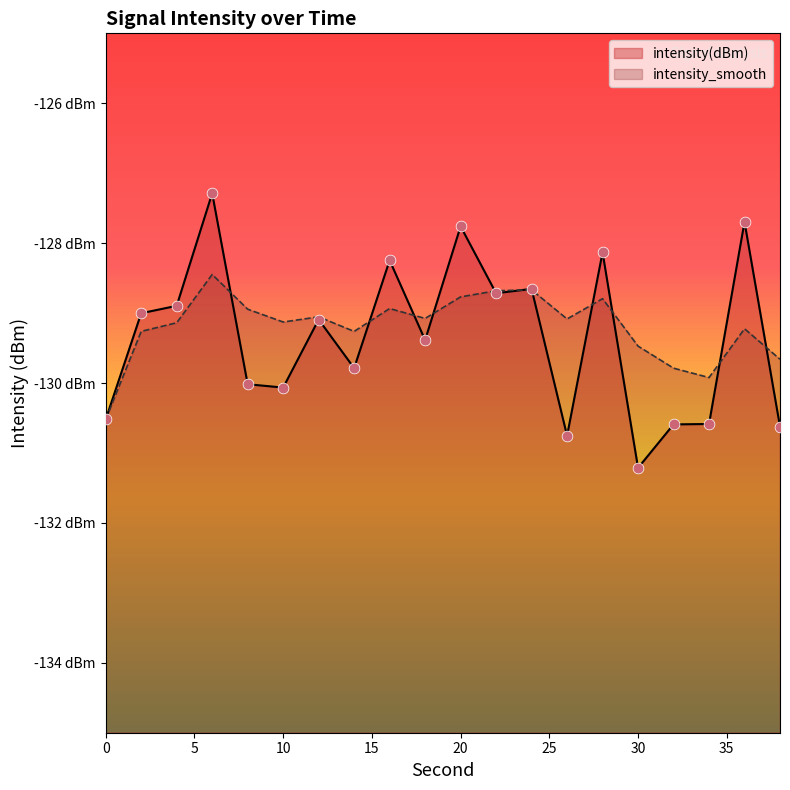

Is the value of intensity_smooth at 38 greater than the value of intensity(dBm) at 38?

Yes